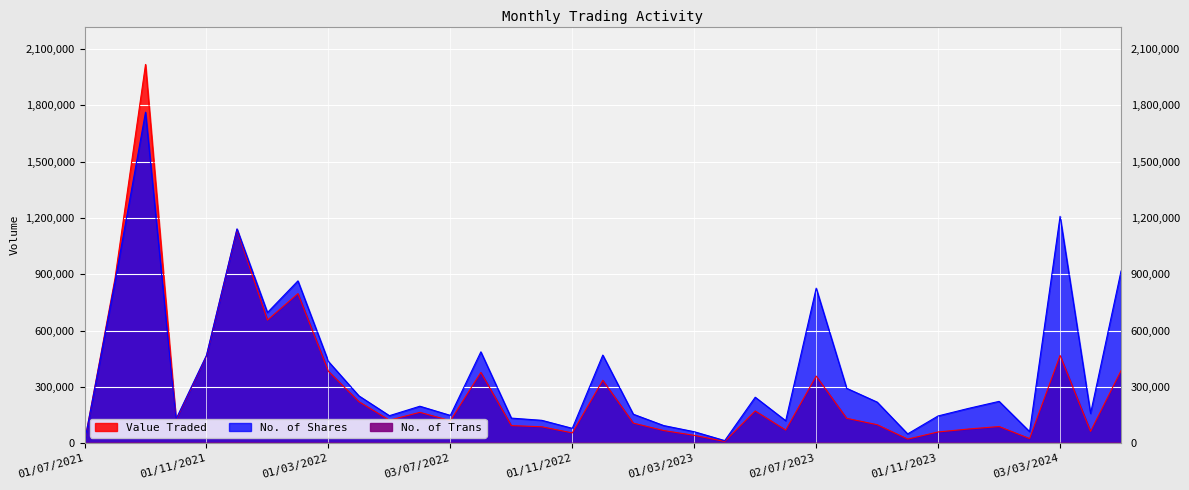

Reading left to right, transcribe all the data shown in this chart.

Value Traded: 01/07/2021=5853	01/08/2021=878608	01/09/2021=2018223	03/10/2021=123353	01/11/2021=464570	01/12/2021=1138338	02/01/2022=655623	01/02/2022=796924	01/03/2022=382766	03/04/2022=220904	08/05/2022=122359	01/06/2022=164210	03/07/2022=119471	01/08/2022=377010	01/09/2022=93561	02/10/2022=87212	01/11/2022=54539	01/12/2022=334848	02/01/2023=106874	01/02/2023=67003	01/03/2023=41566	02/04/2023=9168	01/05/2023=171488	04/06/2023=69574	02/07/2023=357369	01/08/2023=132317	03/09/2023=98414	01/10/2023=21562	01/11/2023=59666	03/12/2023=75363	02/01/2024=88580	01/02/2024=24388	03/03/2024=467710	01/04/2024=62620	01/05/2024=386394
No. of Shares: 01/07/2021=7150	01/08/2021=861910	01/09/2021=1763675	03/10/2021=128007	01/11/2021=468095	01/12/2021=1141961	02/01/2022=696152	01/02/2022=864787	01/03/2022=435224	03/04/2022=252005	08/05/2022=146416	01/06/2022=196805	03/07/2022=147897	01/08/2022=486572	01/09/2022=133456	02/10/2022=121676	01/11/2022=78951	01/12/2022=469368	02/01/2023=154297	01/02/2023=93673	01/03/2023=60888	02/04/2023=13647	01/05/2023=244767	04/06/2023=119608	02/07/2023=825880	01/08/2023=292367	03/09/2023=218737	01/10/2023=49333	01/11/2023=145072	03/12/2023=185371	02/01/2024=222672	01/02/2024=61594	03/03/2024=1208913	01/04/2024=158290	01/05/2024=917221
No. of Trans: 01/07/2021=20	01/08/2021=611	01/09/2021=1166	03/10/2021=292	01/11/2021=427	01/12/2021=1336	02/01/2022=551	01/02/2022=457	01/03/2022=408	03/04/2022=306	08/05/2022=186	01/06/2022=346	03/07/2022=222	01/08/2022=233	01/09/2022=179	02/10/2022=148	01/11/2022=169	01/12/2022=211	02/01/2023=197	01/02/2023=137	01/03/2023=77	02/04/2023=46	01/05/2023=457	04/06/2023=141	02/07/2023=274	01/08/2023=316	03/09/2023=368	01/10/2023=80	01/11/2023=211	03/12/2023=273	02/01/2024=310	01/02/2024=73	03/03/2024=99	01/04/2024=71	01/05/2024=614